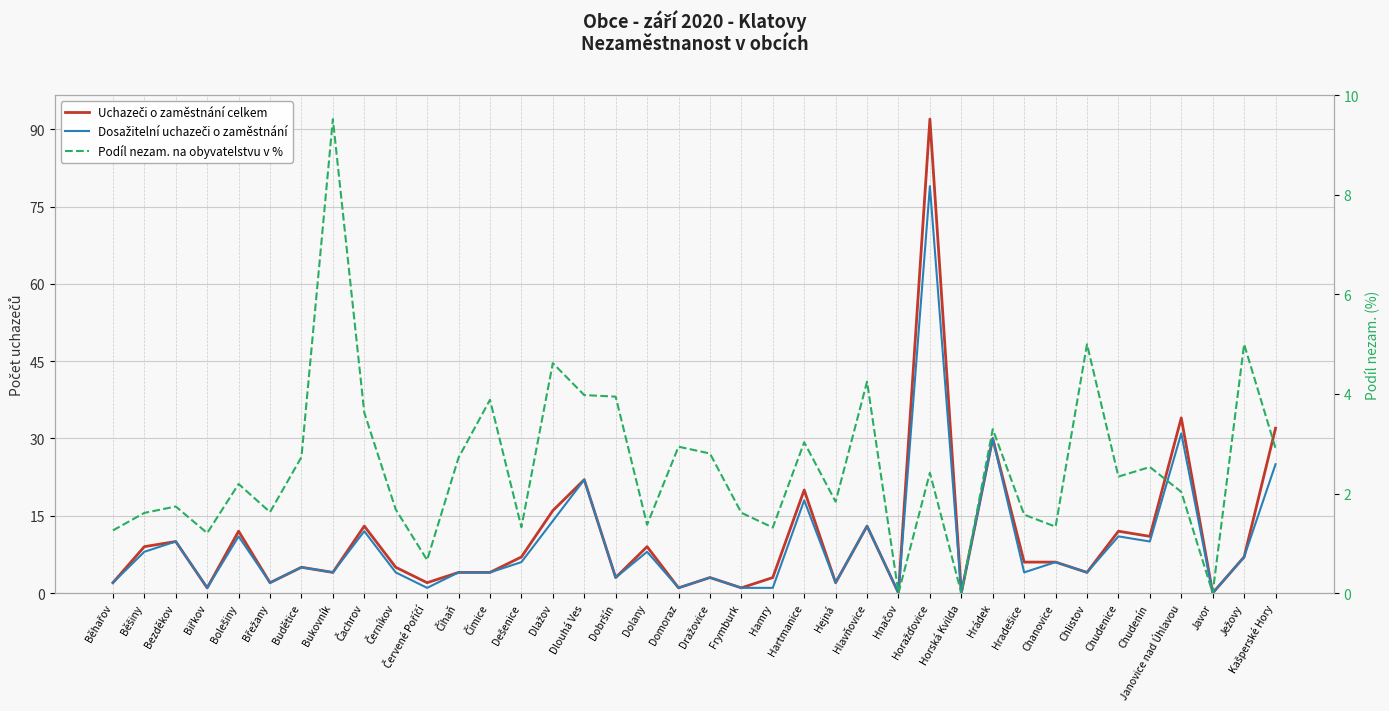

Which label corresponds to the largest value in the chart?

Horažďovice